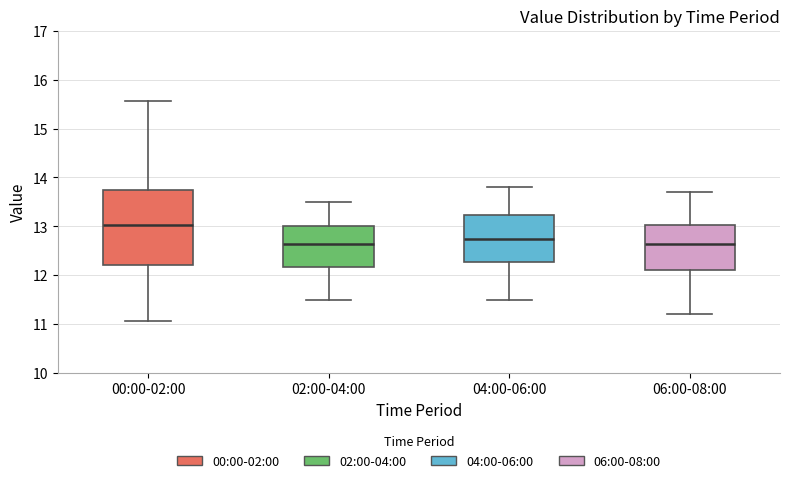

Reading left to right, transcribe this box plot: for each box, give where its median line is, the range the box spans, and where its two whiskers end, as read against the y-axis. The values are not printed on the chart, so give them approximately, as read against the axis.

00:00-02:00: median 13.0, box 12.2 to 13.7, whiskers 11.1 to 15.6
02:00-04:00: median 12.7, box 12.2 to 13.0, whiskers 11.5 to 13.5
04:00-06:00: median 12.8, box 12.3 to 13.2, whiskers 11.5 to 13.8
06:00-08:00: median 12.7, box 12.1 to 13.0, whiskers 11.2 to 13.7